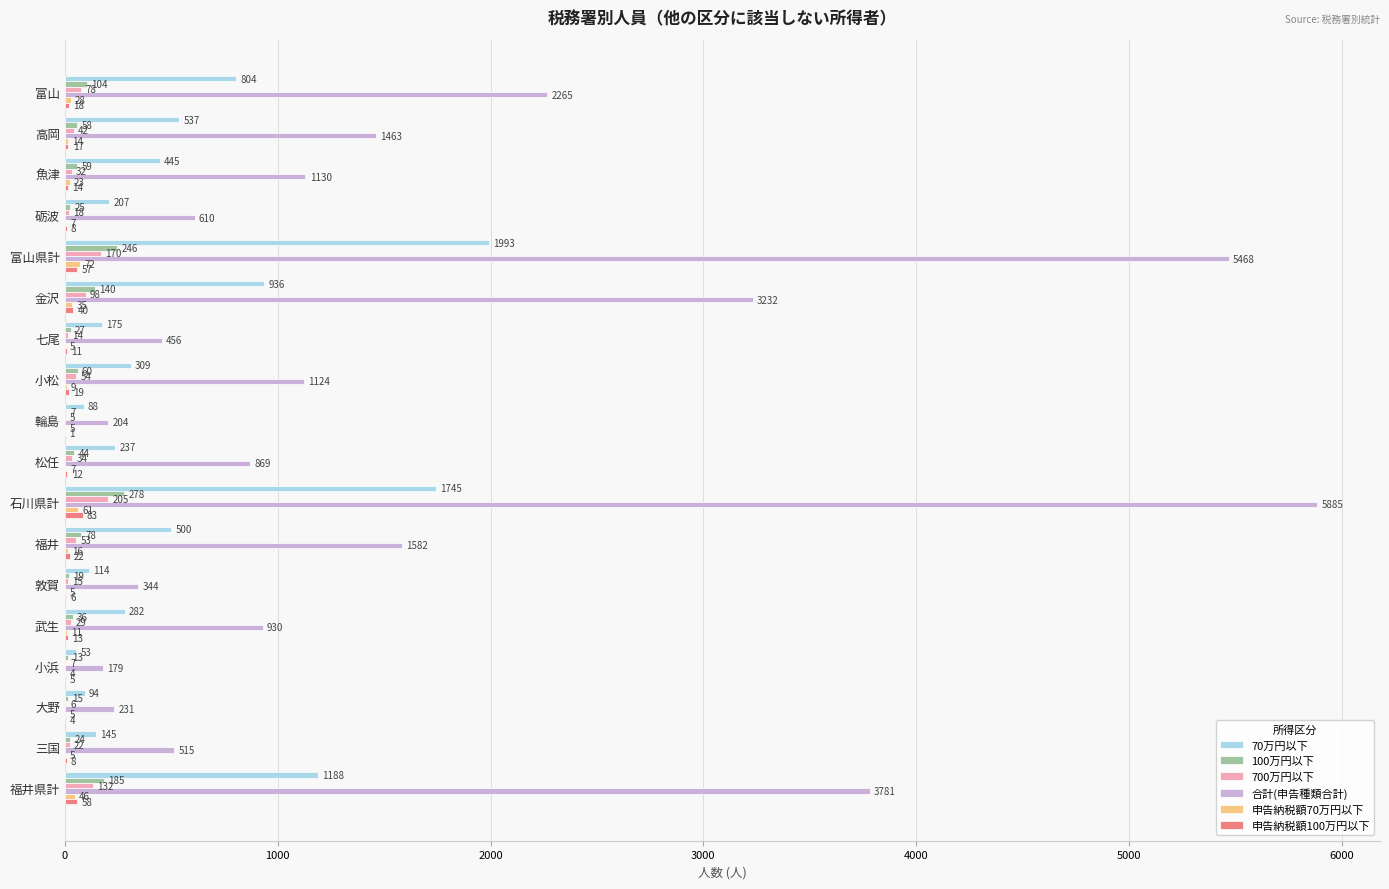

At which label does 100万円以下 reach its peak?

石川県計